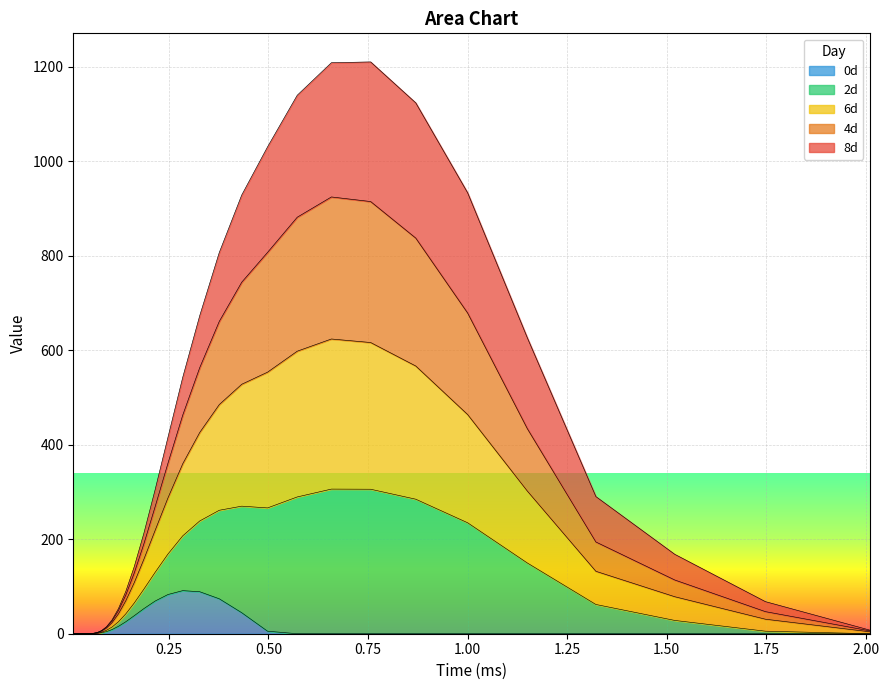

What is the highest value of the 0d series?

91.2